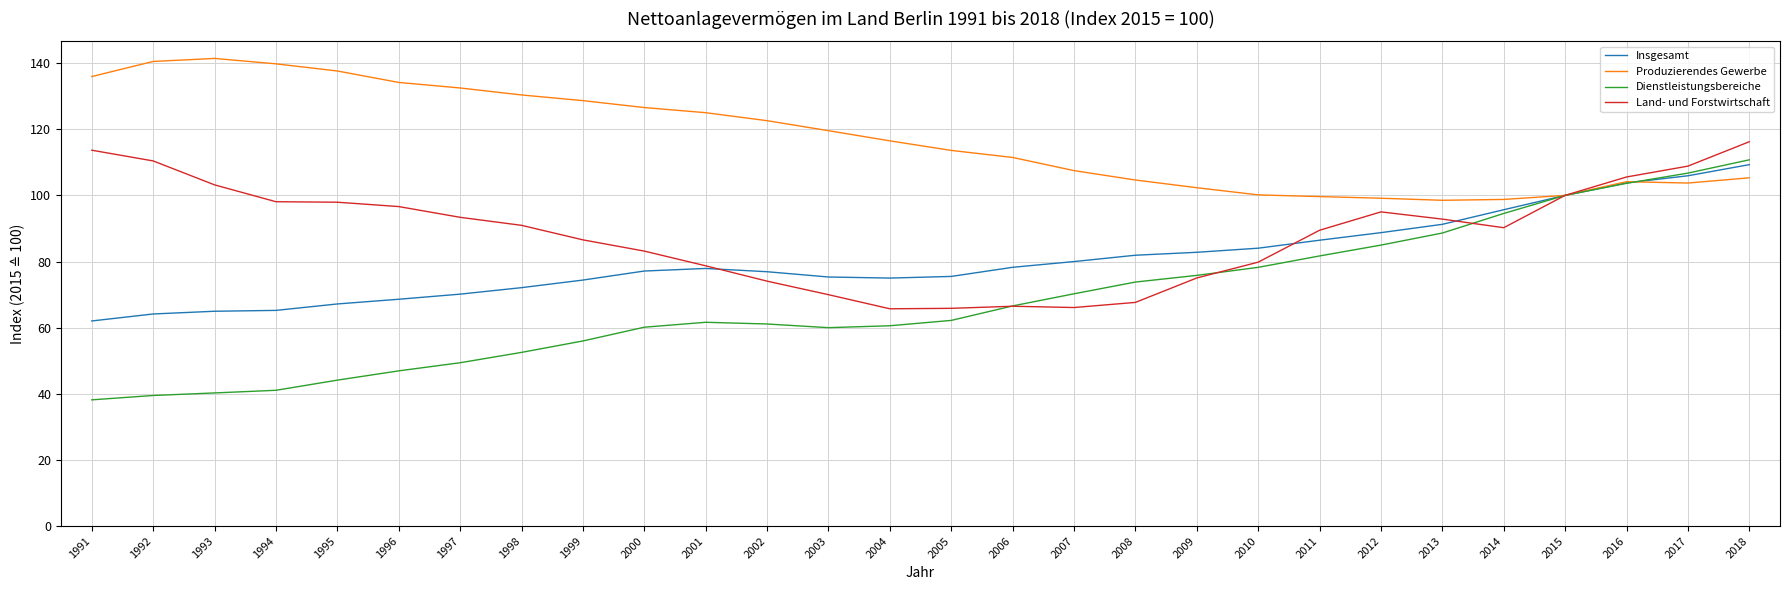

True or false: Insgesamt has a value of 22.4 at 2004.

False